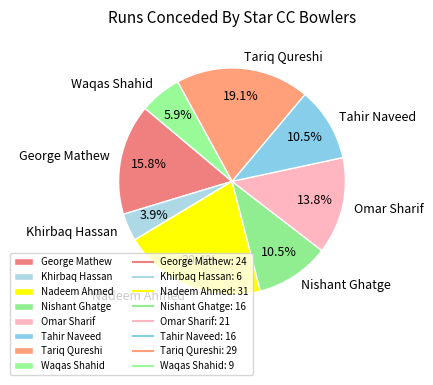

Between Tariq Qureshi and George Mathew, which is larger?

Tariq Qureshi